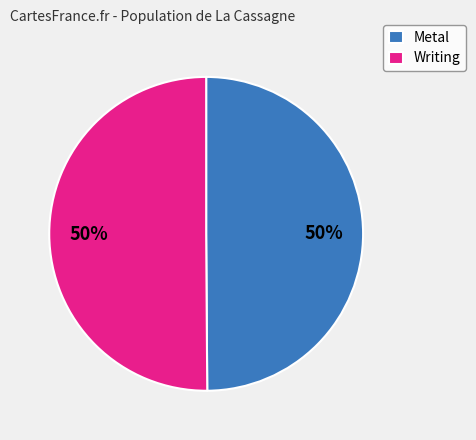

To the nearest percent, what is the average slice percentage?

50%